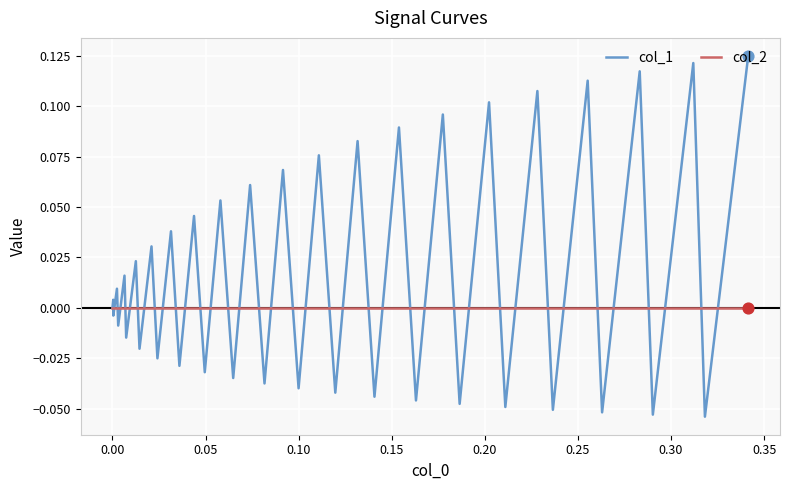

Which series has the largest total across all categories?

col_1